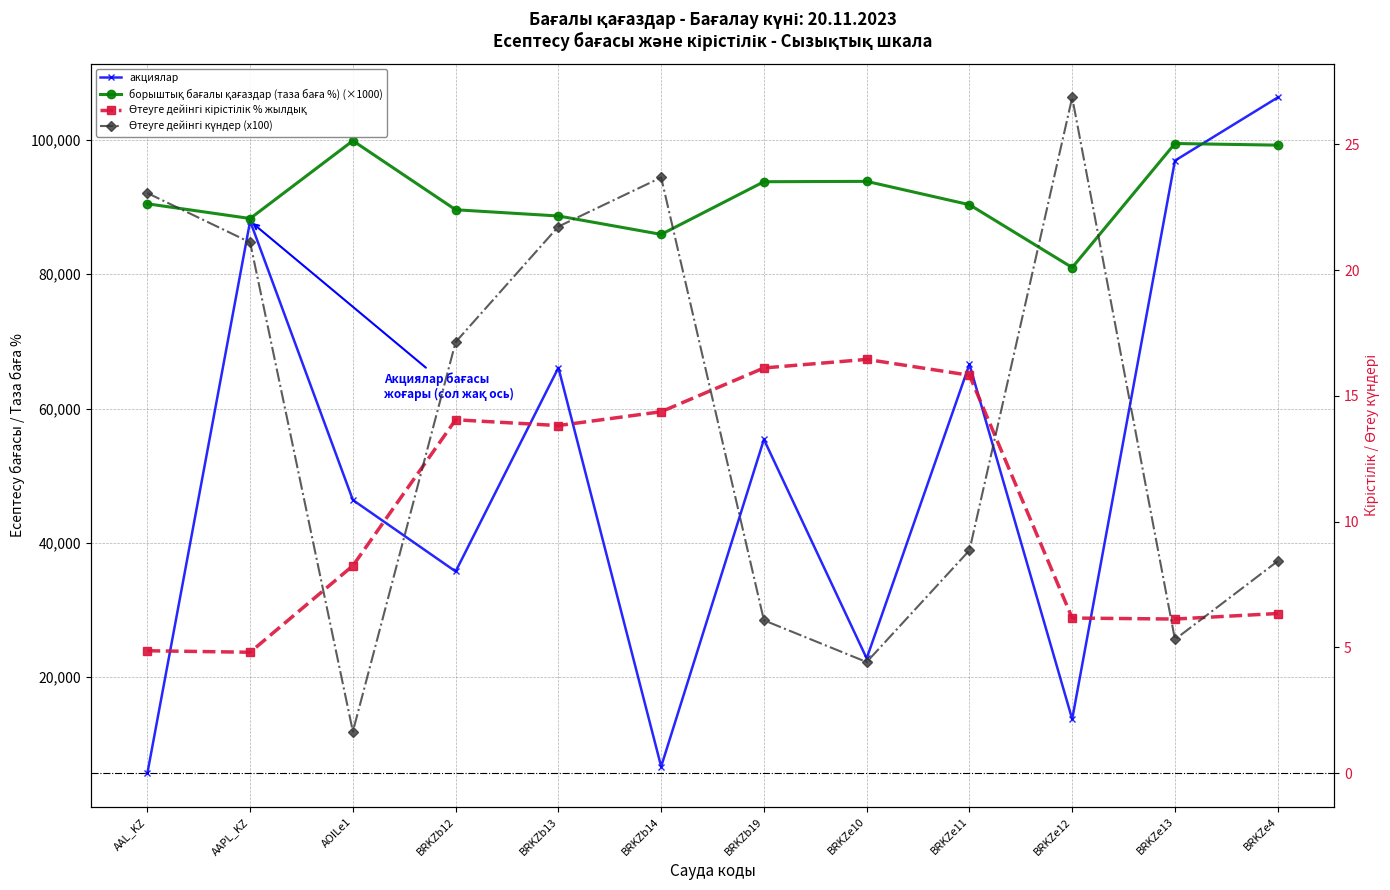

True or false: Өтеуге дейінгі күндер (x100) and борыштық бағалы қағаздар (таза баға %) (×1000) cross at least once.

False